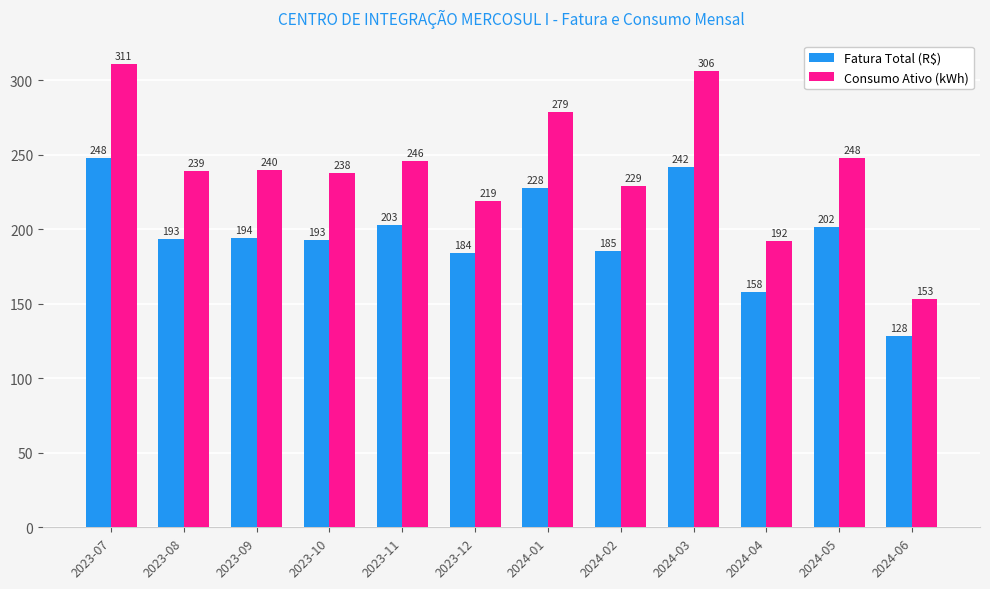

Between 2024-02 and 2024-06, which series saw the biggest shift?

Consumo Ativo (kWh)